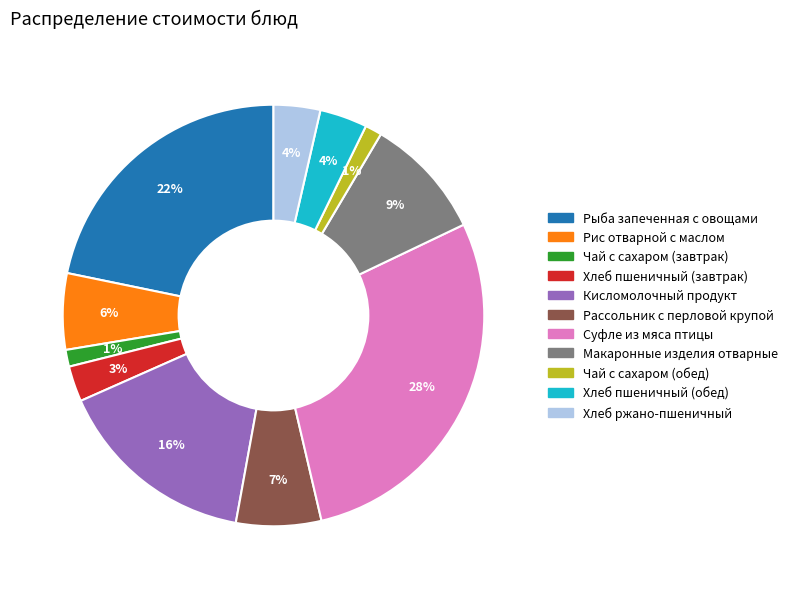

Combined, do Суфле из мяса птицы and Хлеб пшеничный (обед) account for over 50%?

No